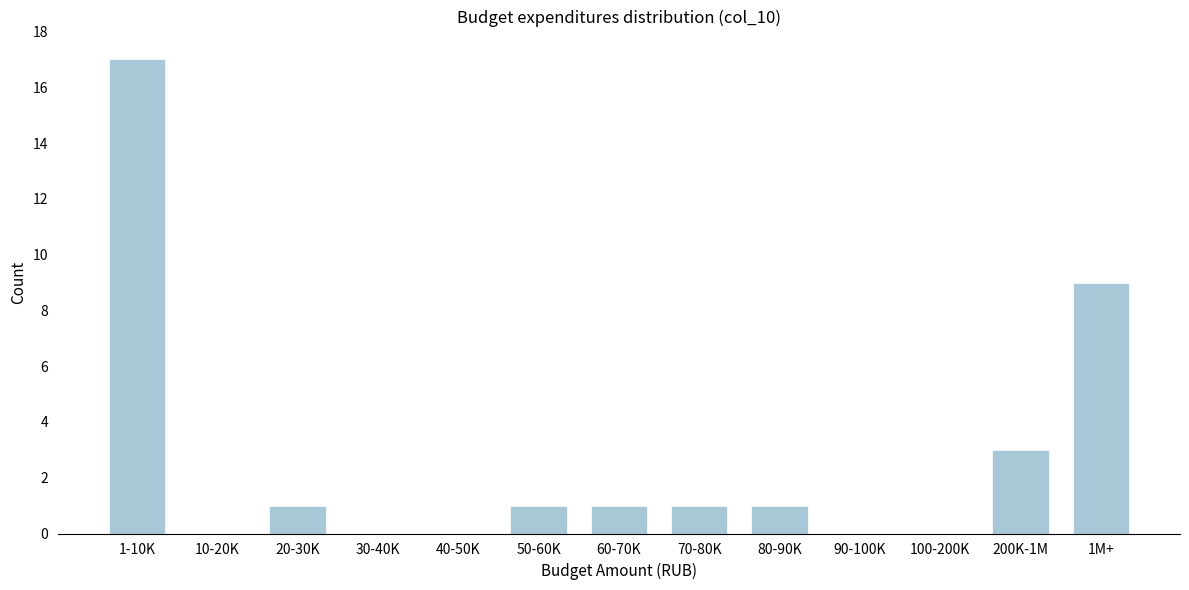

Reading right to left, what are all the values shown in this chart?

1M+=9	200K-1M=3	100-200K=0	90-100K=0	80-90K=1	70-80K=1	60-70K=1	50-60K=1	40-50K=0	30-40K=0	20-30K=1	10-20K=0	1-10K=17